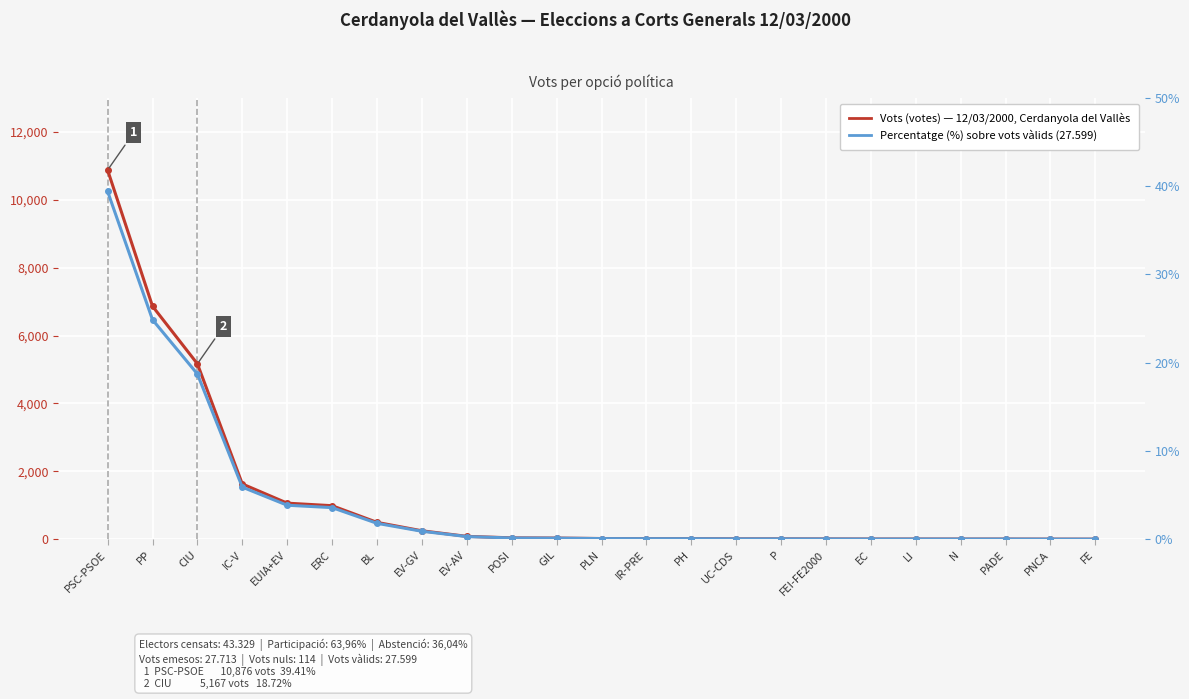

Which has a higher value, EC or CIU?

CIU